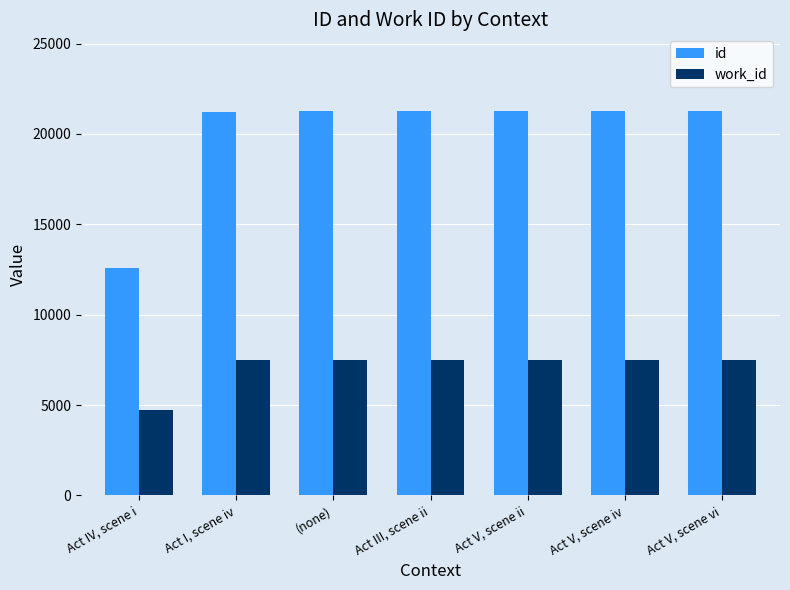

What is the sum of all id values?

140065